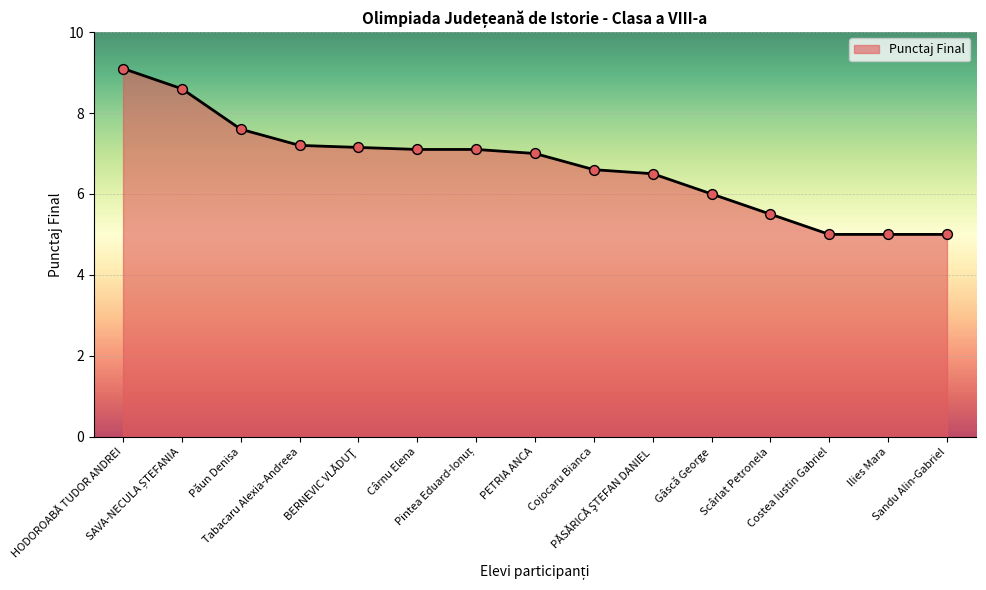

Between Sandu Alin-Gabriel and Scârlat Petronela, which is larger?

Scârlat Petronela